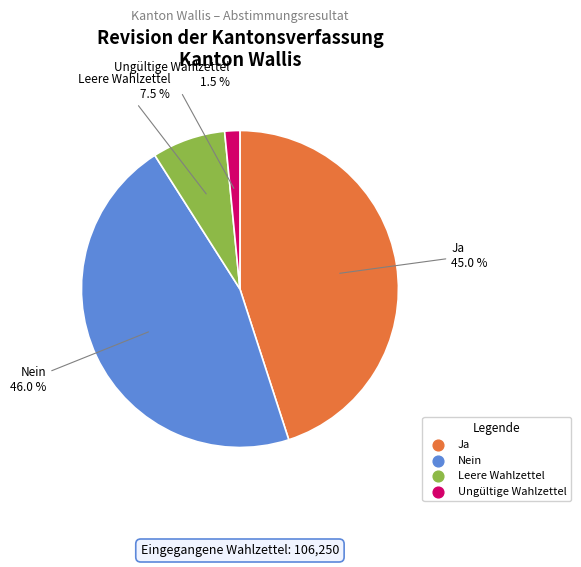

Rank the categories by value from highest to lowest.

Nein, Ja, Leere Wahlzettel, Ungültige Wahlzettel